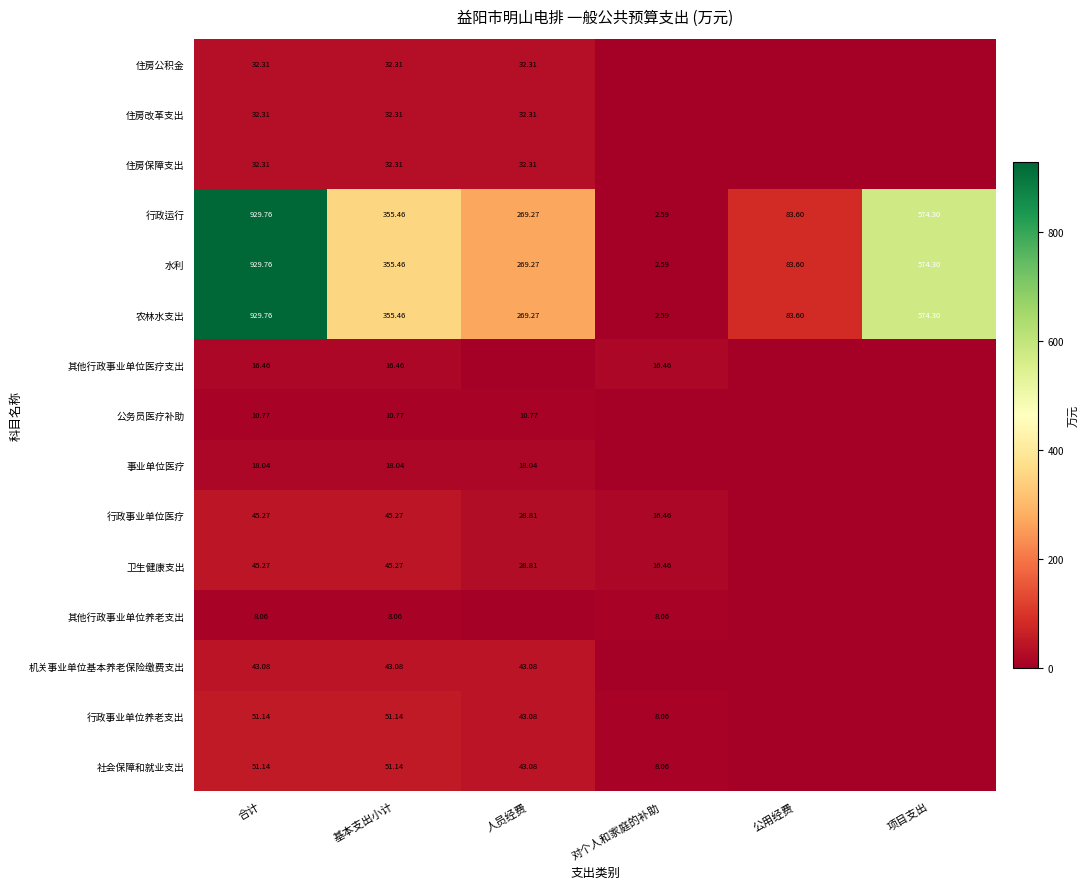

Which category has the lowest value in the 行政运行 series?

对个人和家庭的补助